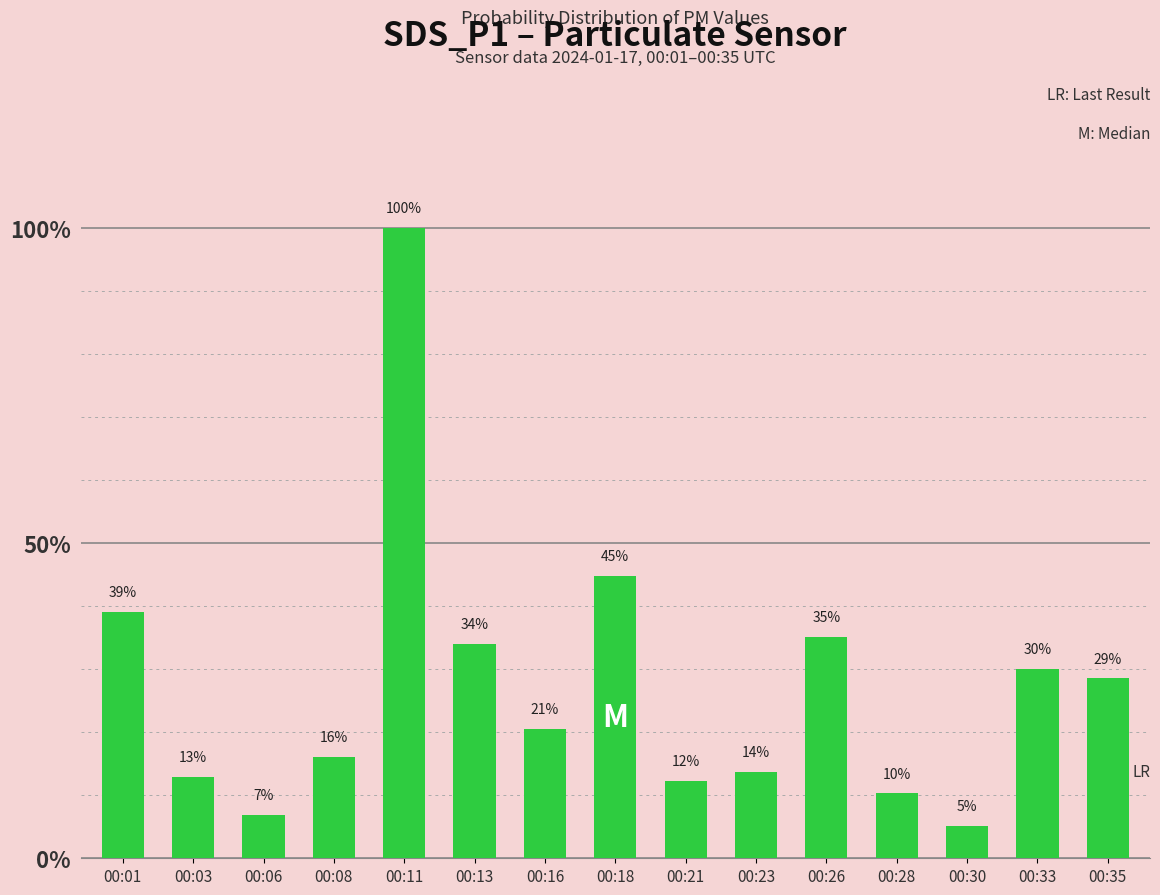

Does the chart contain any negative values?

No